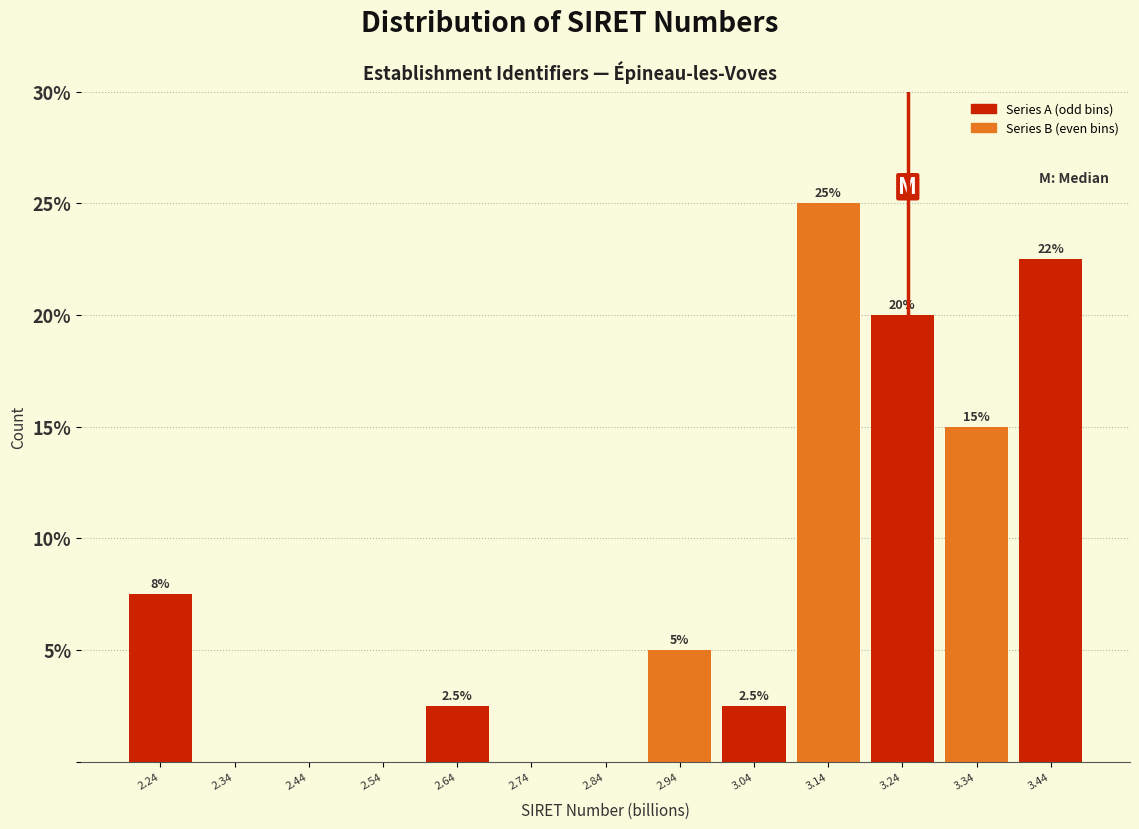

Over which range of the x-axis is the bar tallest?

3.08 to 3.18